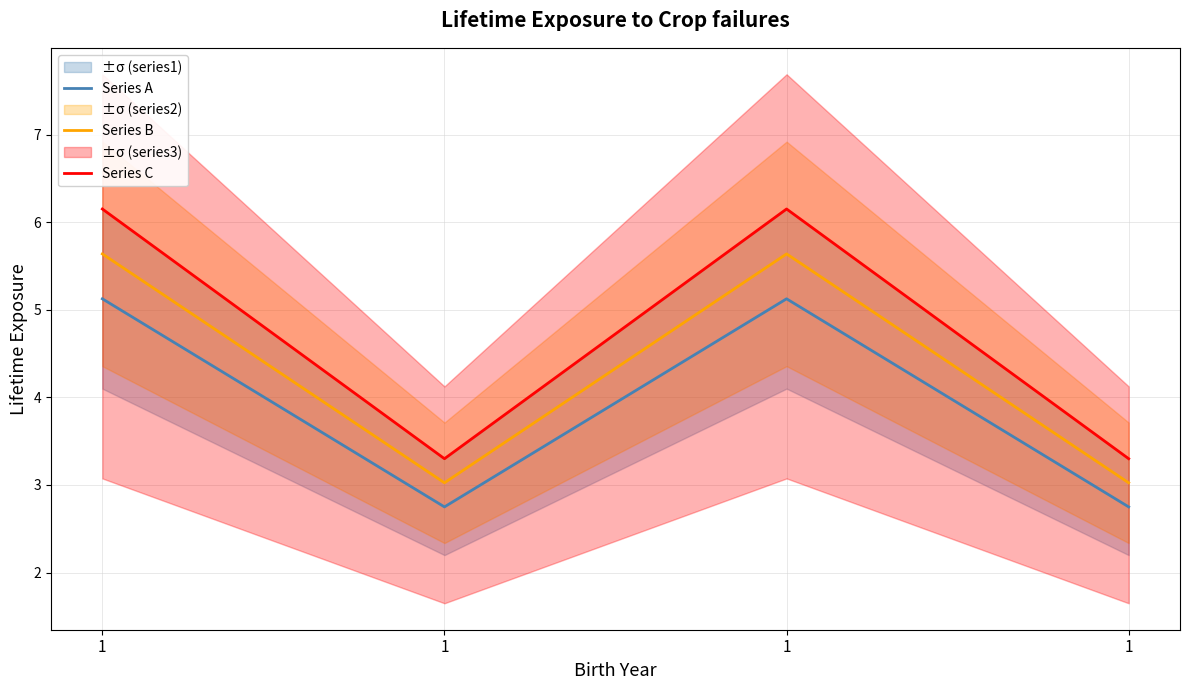

How many data points does each series have?

4